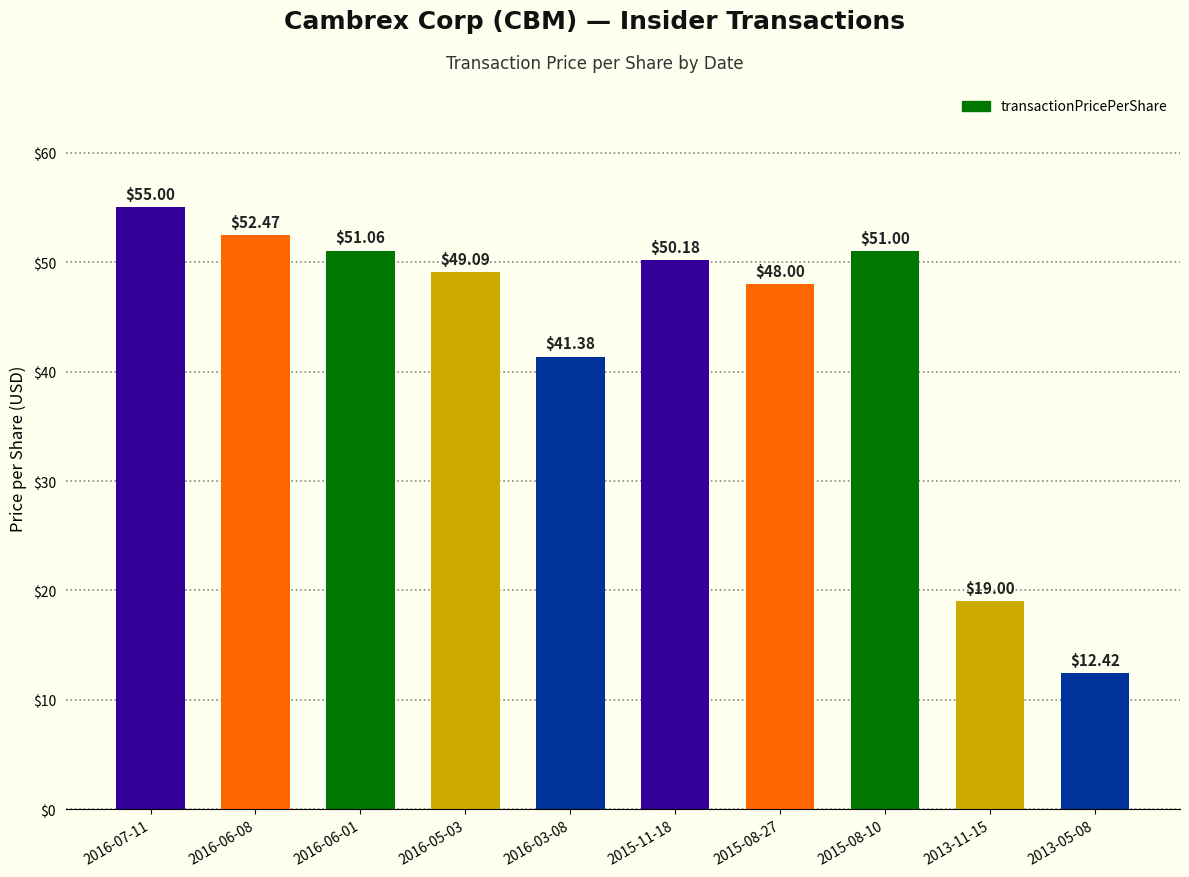

What is the sum of the values at 2015-08-27 and 2016-05-03?

97.1